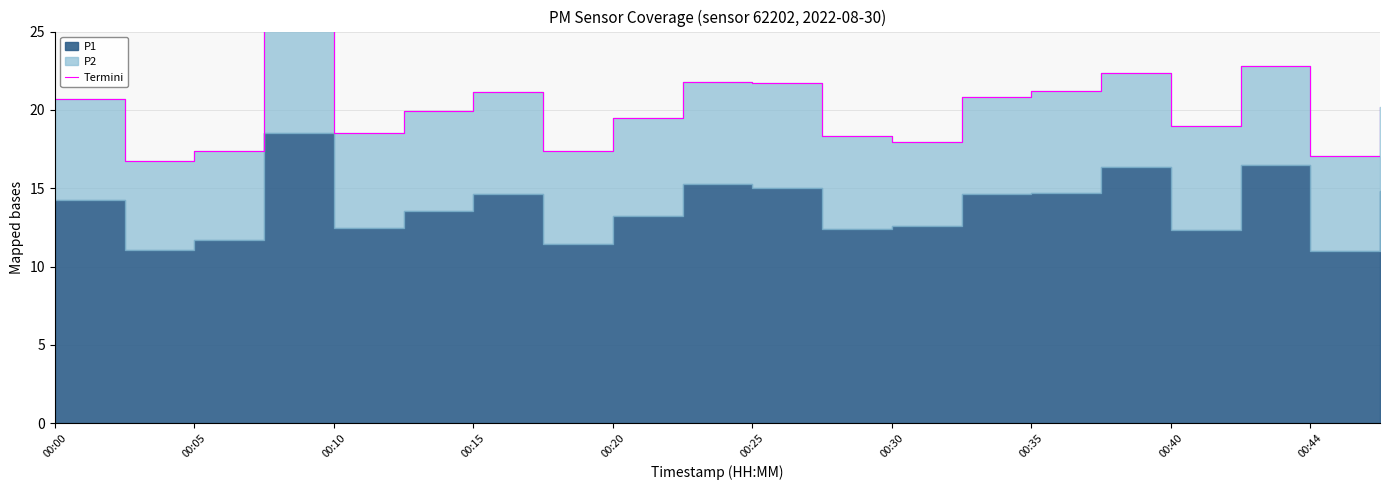

How many lines are shown in the chart?

1